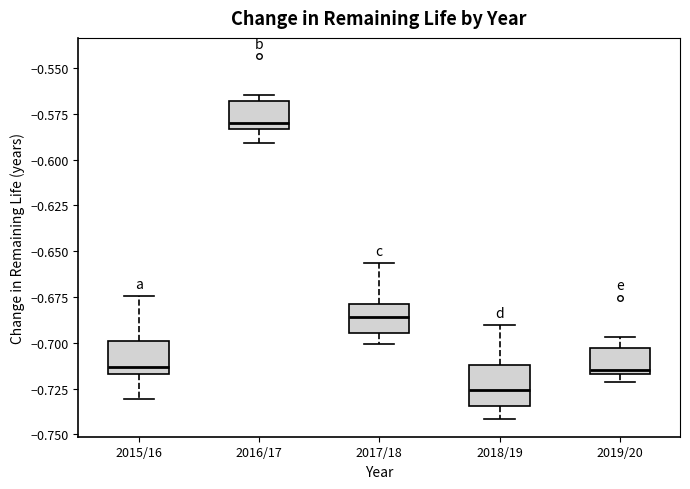

Reading left to right, read every box against the y-axis: the position of its median line, the range the box covers, and the ends of its whiskers. The values are not printed on the chart, so give them approximately, as read against the axis.

2015/16: median -0.715 (just above the box's lower edge), box -0.715 to -0.700, whiskers -0.730 to -0.675
2016/17: median -0.580, box -0.585 to -0.570, whiskers -0.590 to -0.565
2017/18: median -0.685, box -0.695 to -0.680, whiskers -0.700 to -0.655
2018/19: median -0.725, box -0.735 to -0.710, whiskers -0.740 to -0.690
2019/20: median -0.715 (just above the box's lower edge), box -0.715 to -0.705, whiskers -0.720 to -0.695